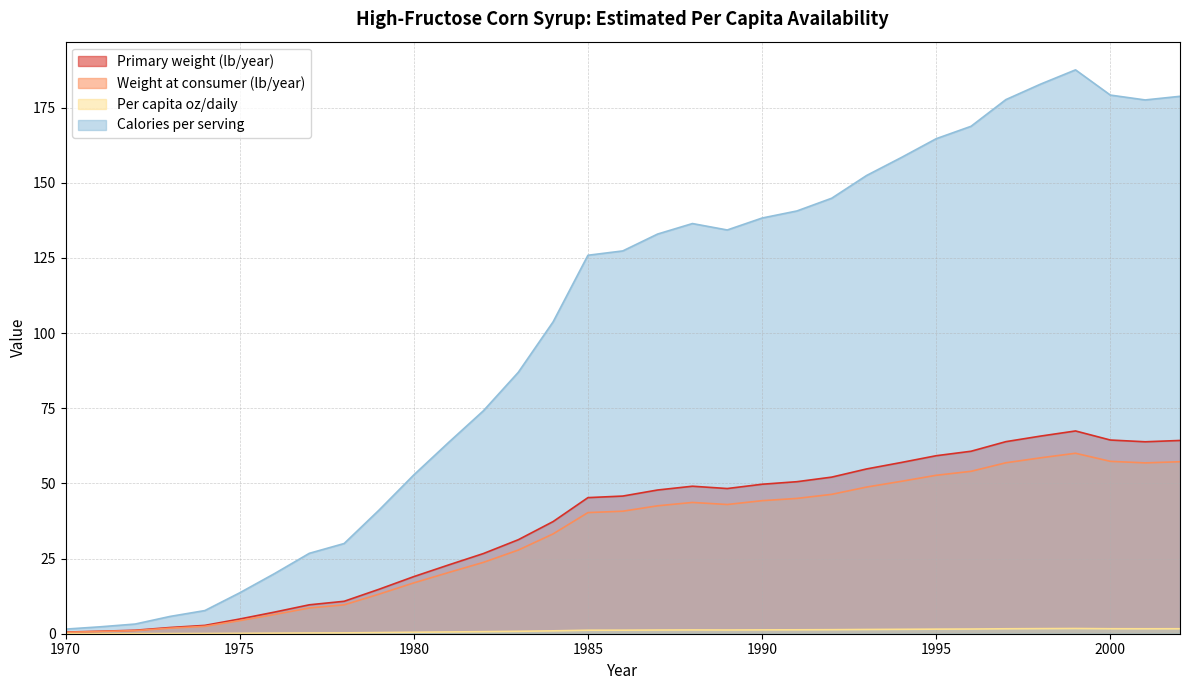

True or false: Weight at retail (lb/year) and Primary weight (lb/year) intersect in this chart.

False